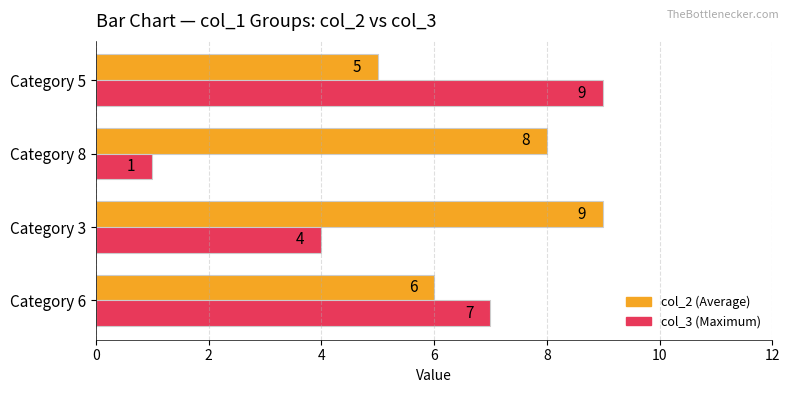

What is the greatest value displayed?

9